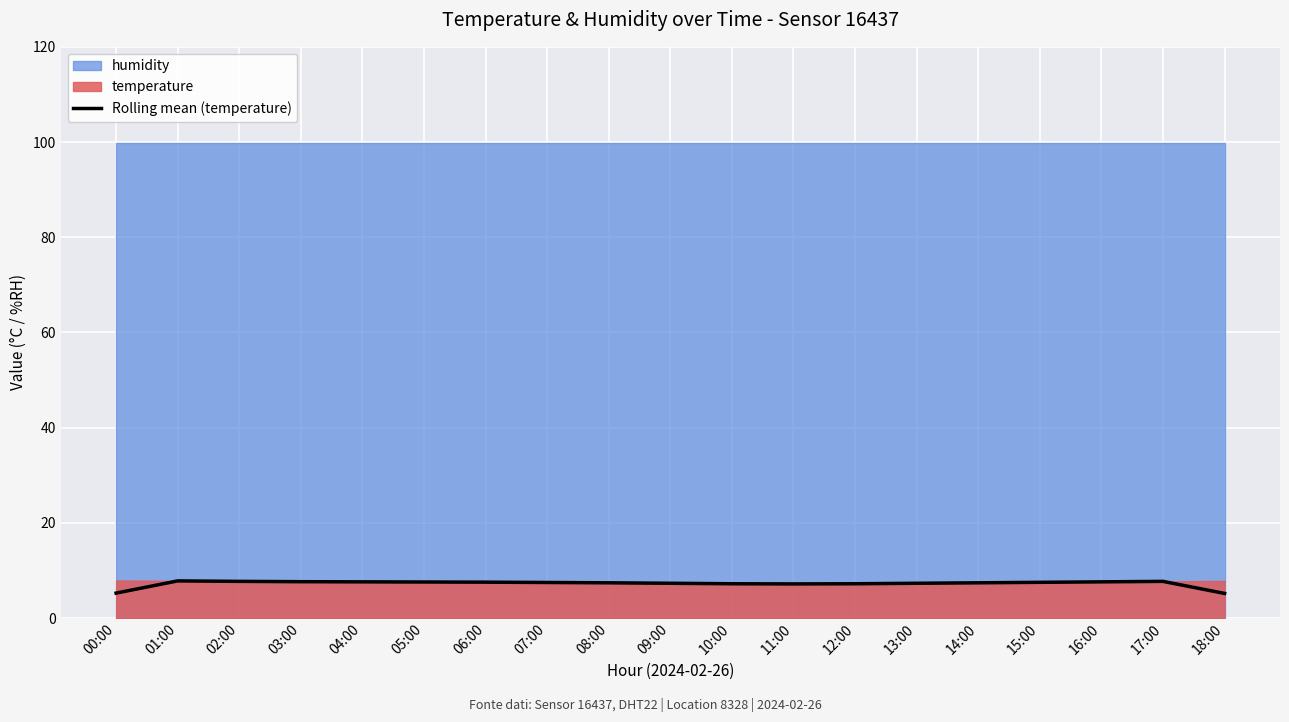

How many categories are shown in the chart?

19